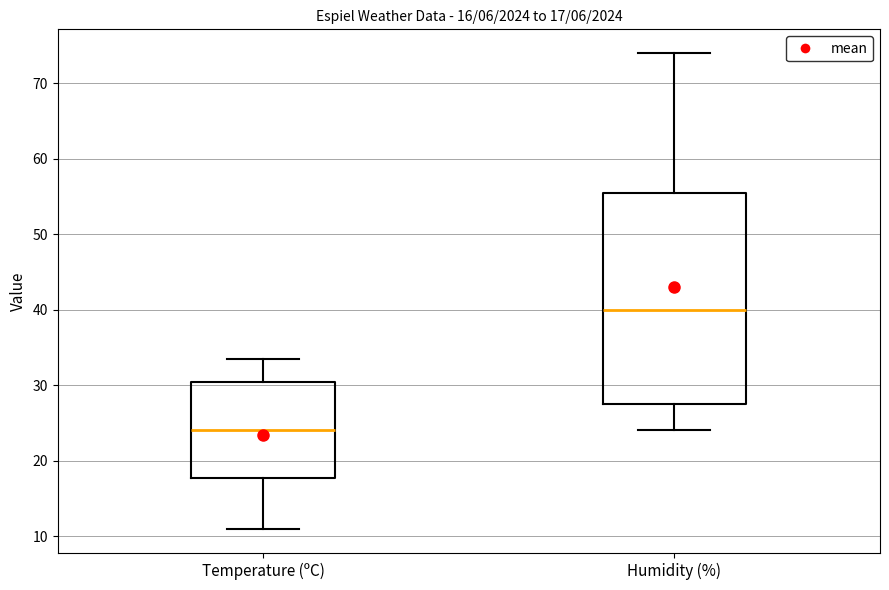

Which box has the highest median line?

Humidity (%)